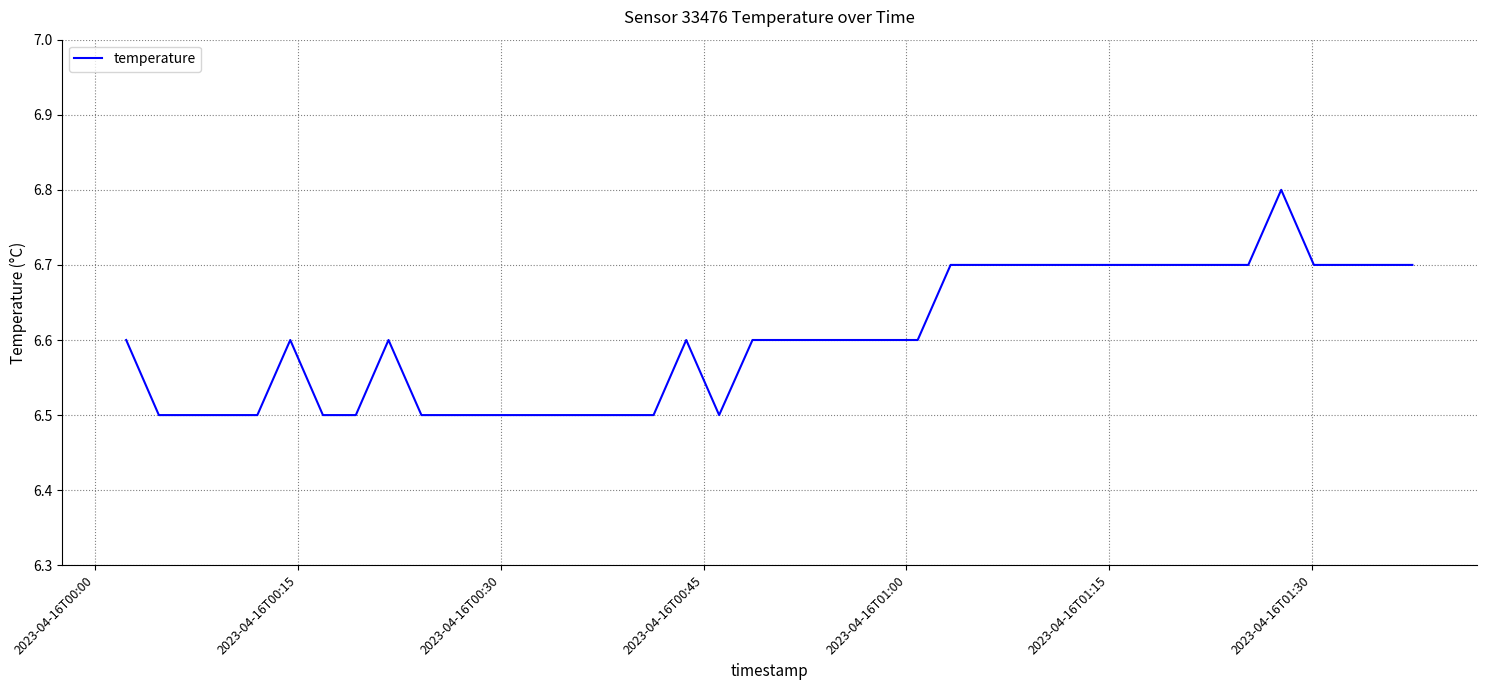

What is the smallest value displayed?

6.5